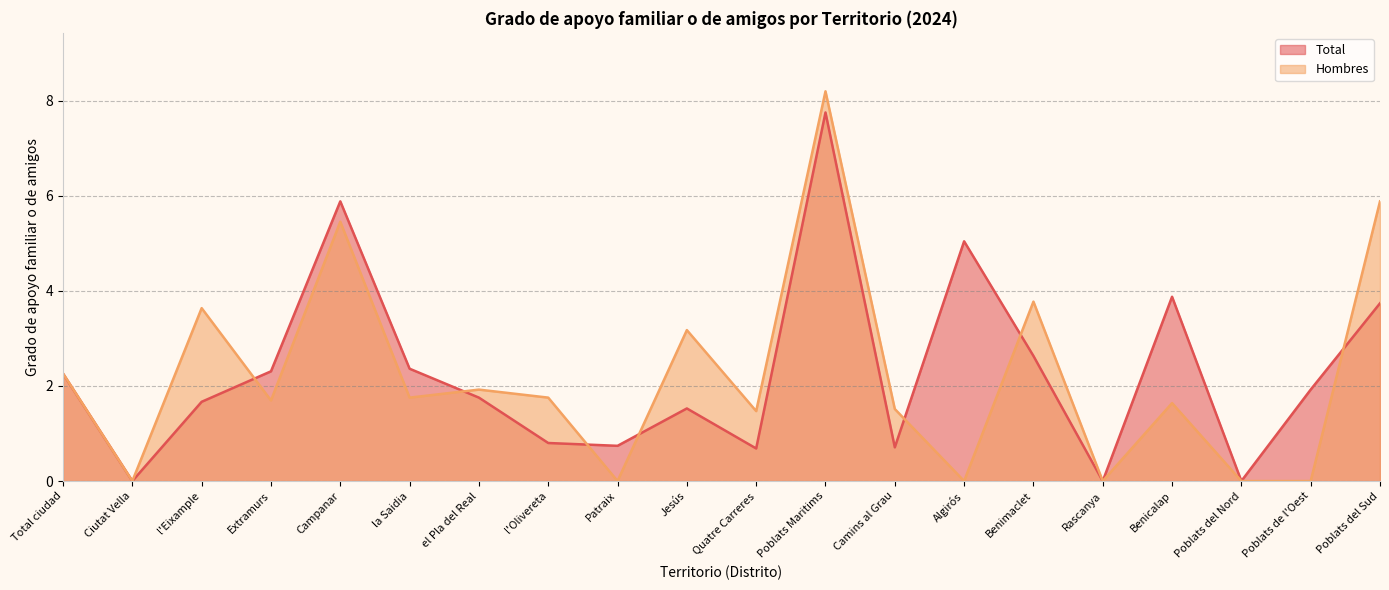

What is the difference between the Total values at Patraix and Total ciudad?

1.5